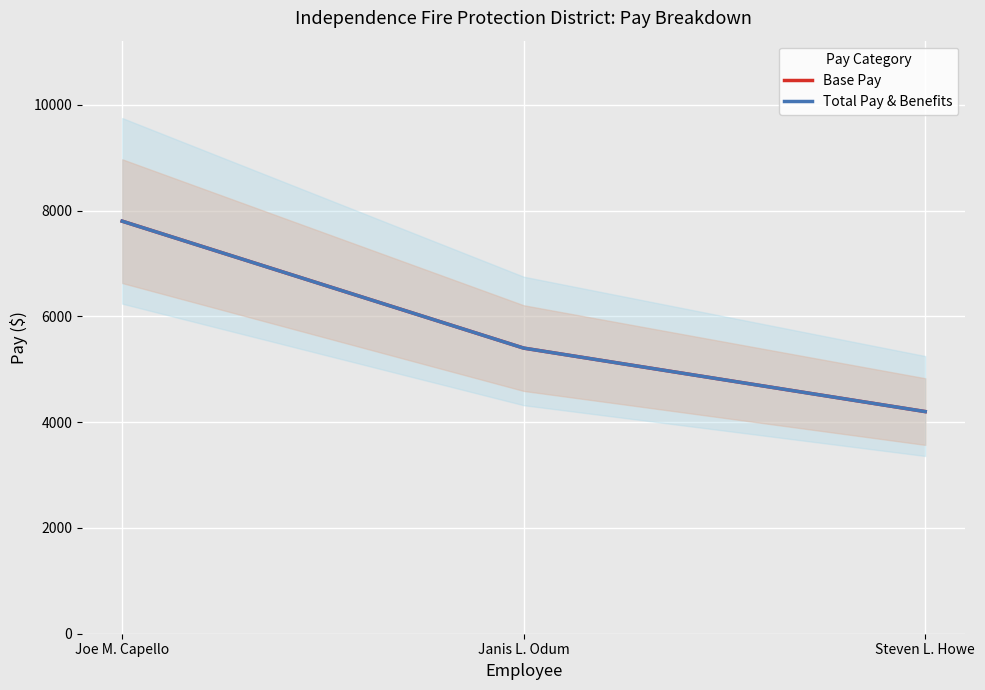

What is the value of the Base Pay point at the 3rd from the left?

4200.0